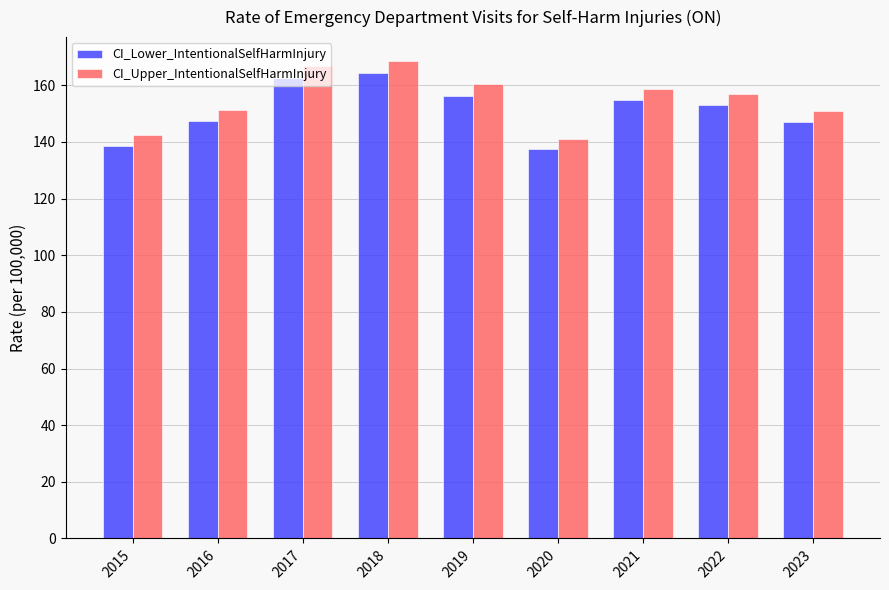

What is the difference between the second highest and minimum values in the CI_Upper_IntentionalSelfHarmInjury series?

25.5